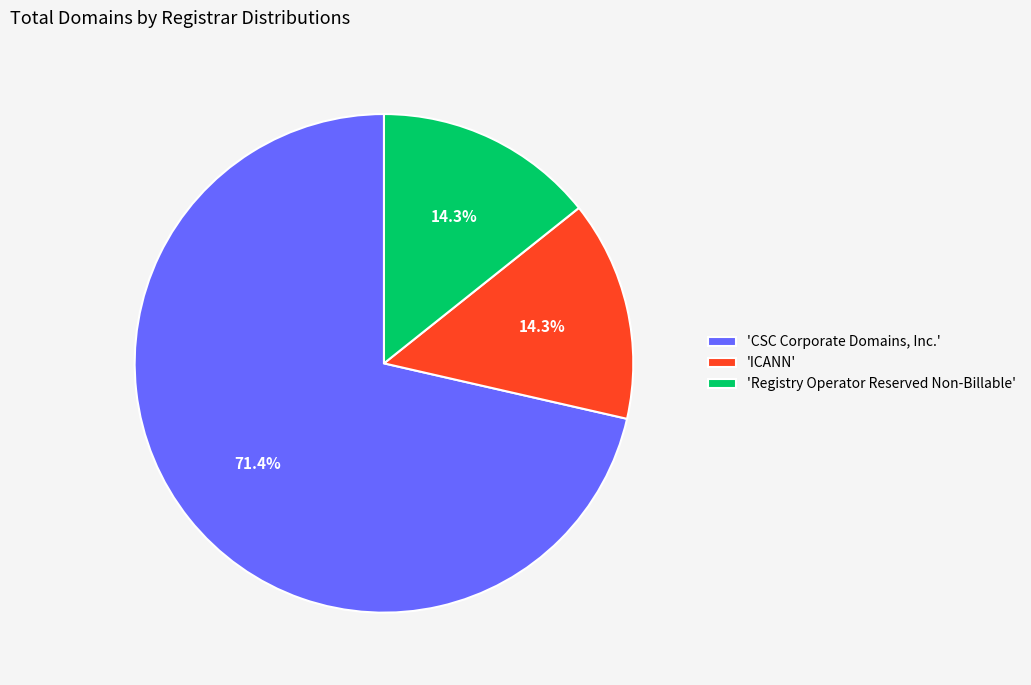

Which slice is the largest?

'CSC Corporate Domains, Inc.'